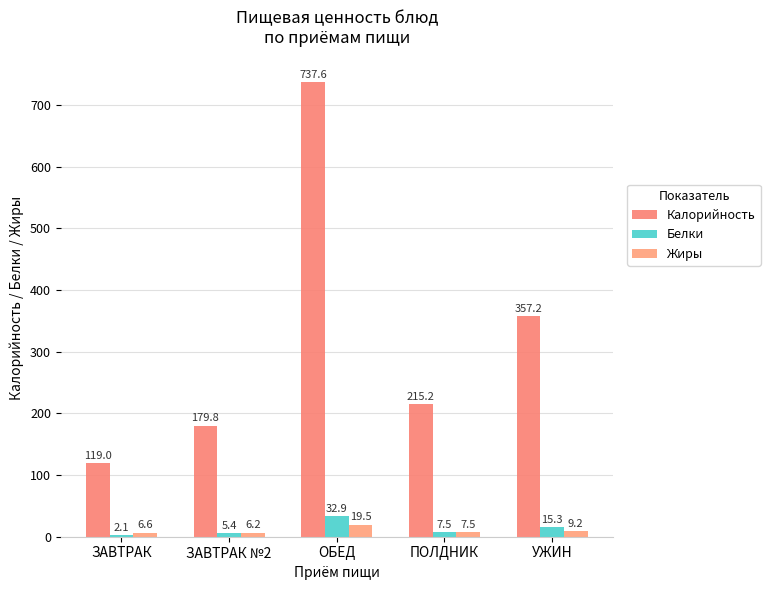

What is the average value of the Жиры series?

9.8